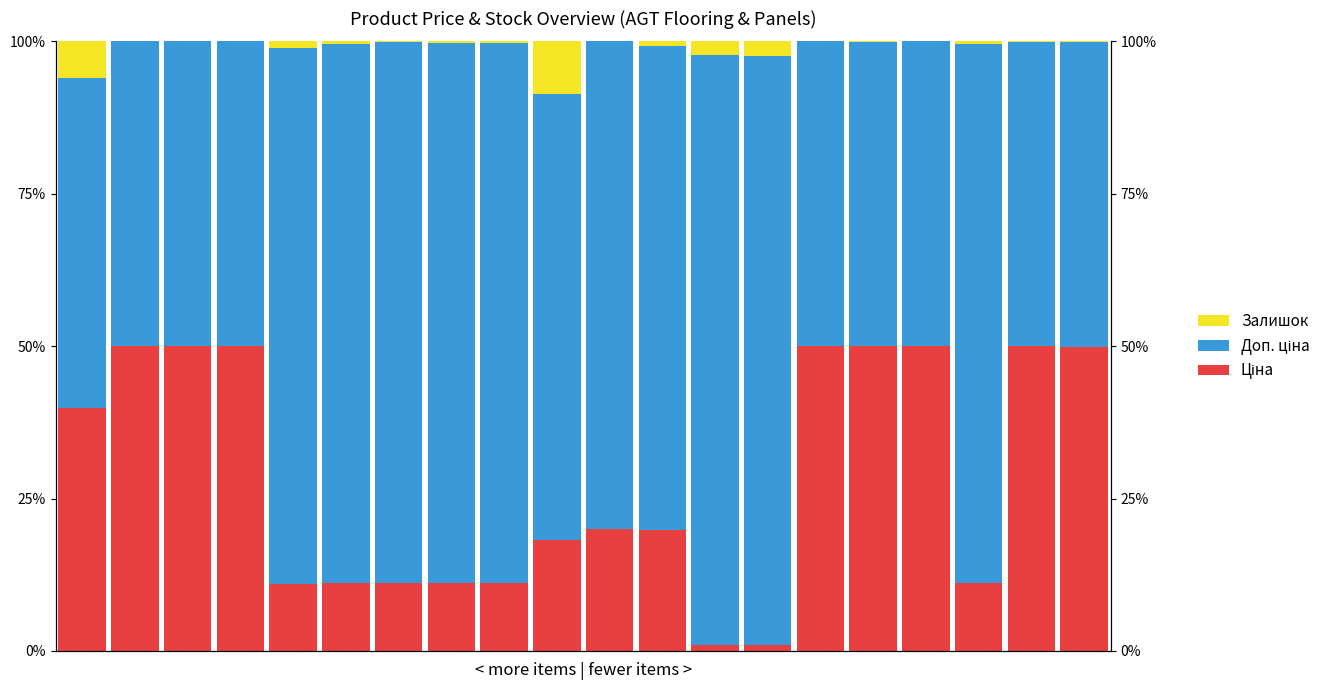

Is it true that Доп. ціна equals 136.6 at 11?

False